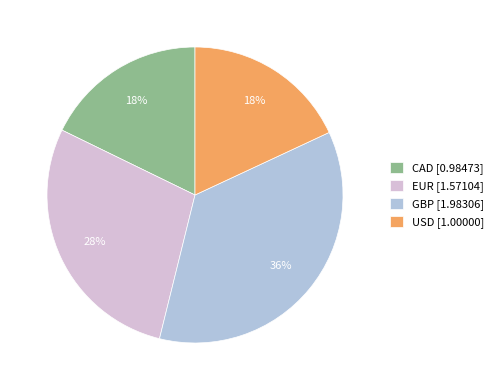

To the nearest percent, what is the average slice percentage?

25%